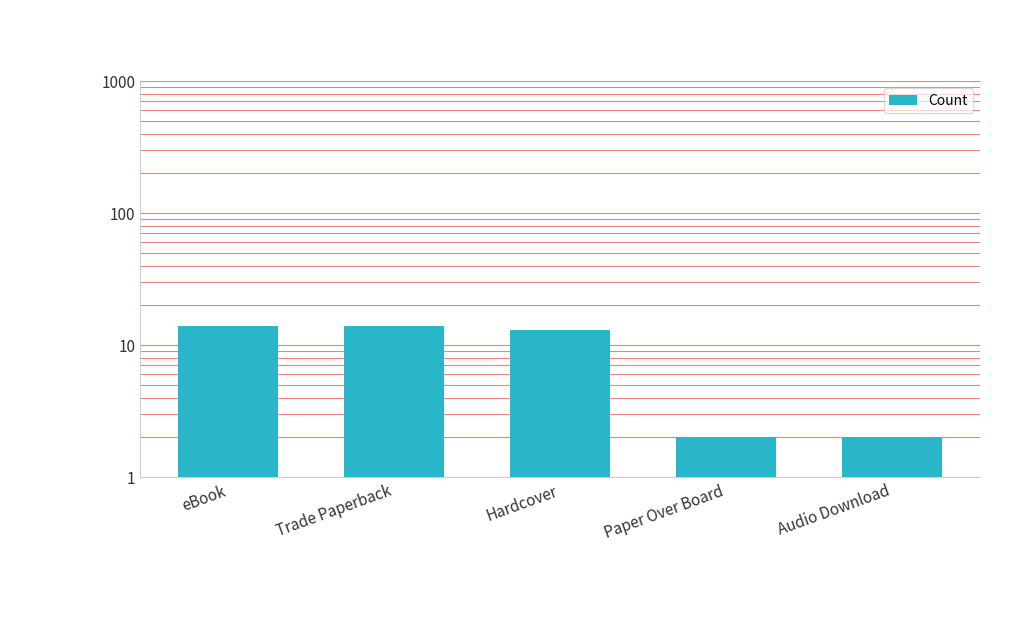

What is the change in value from Trade Paperback to Paper Over Board?

-12